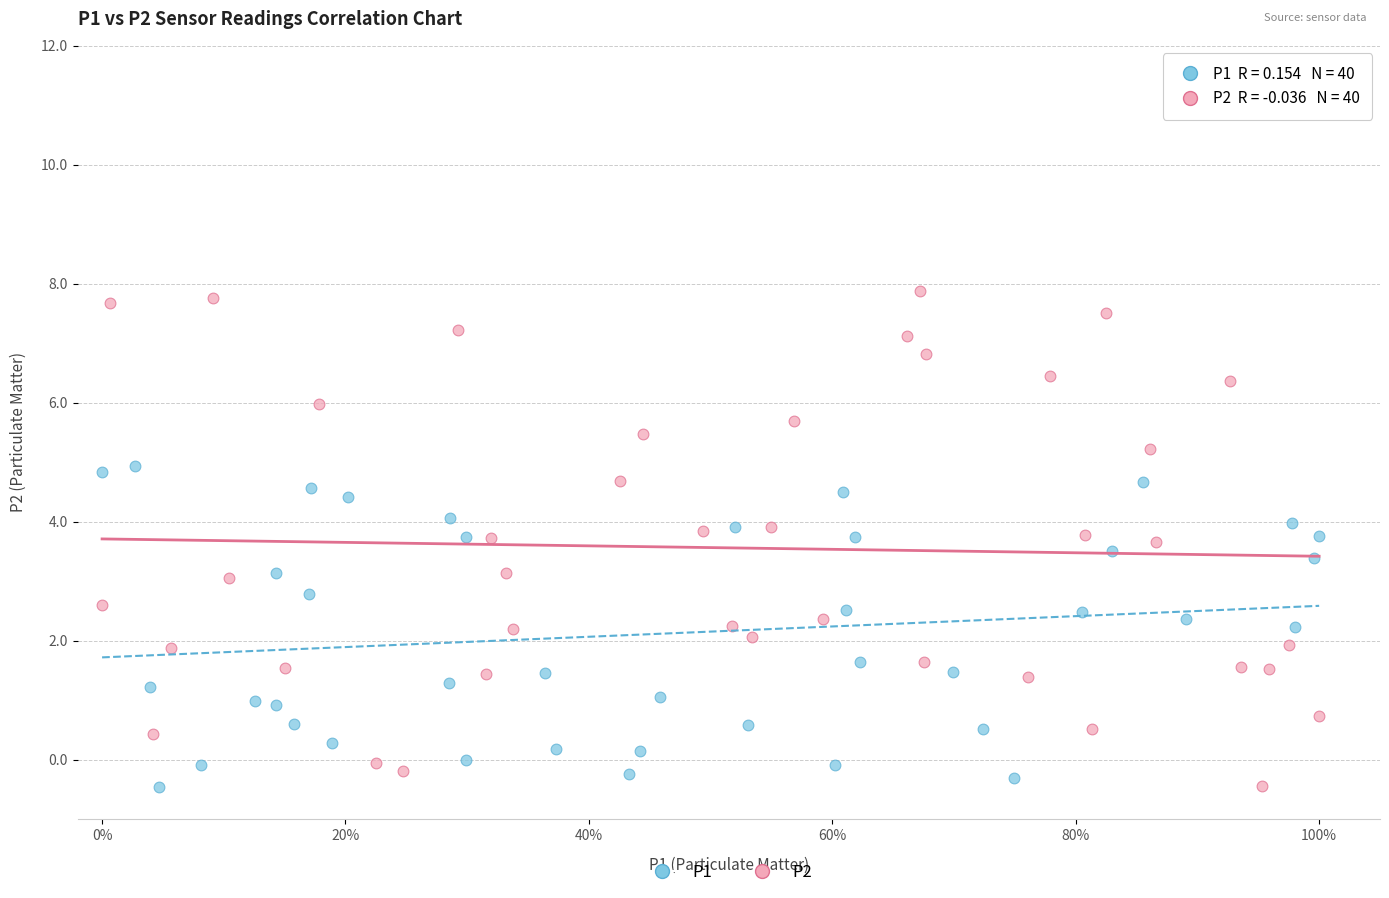

What are all the series names shown in the legend?

P1, P2